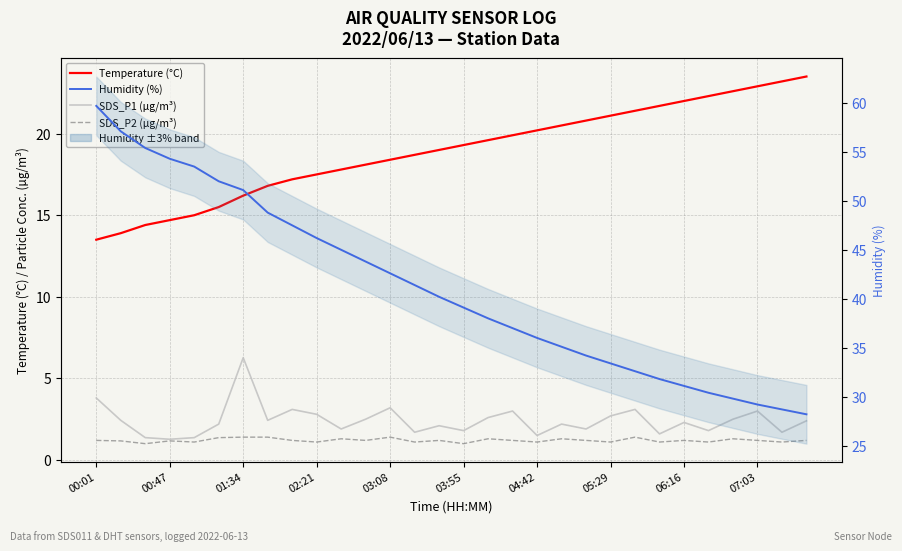

How many data points in Humidity (%) are above 40?

15